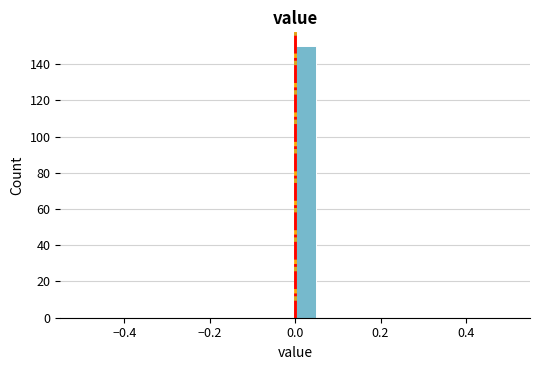

Read against the x-axis, roughly where is the centre of the tallest bar?

0.02